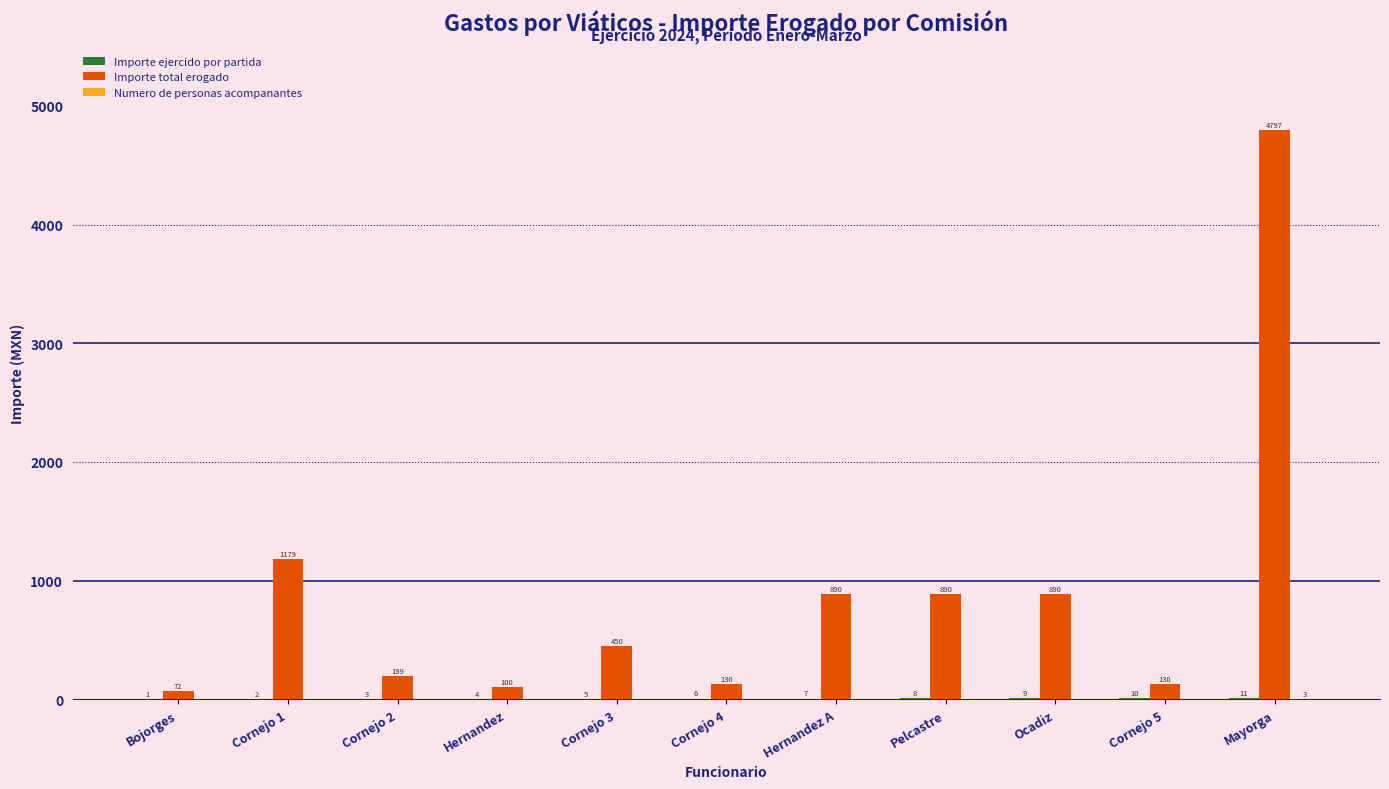

Are the bars horizontal?

No